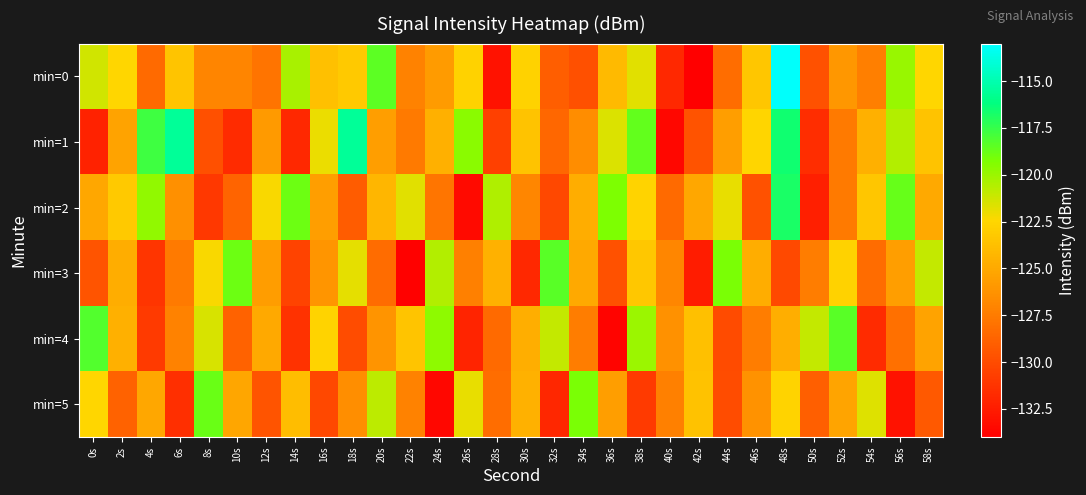

Which series changed the most between 22s and 56s?

min=3